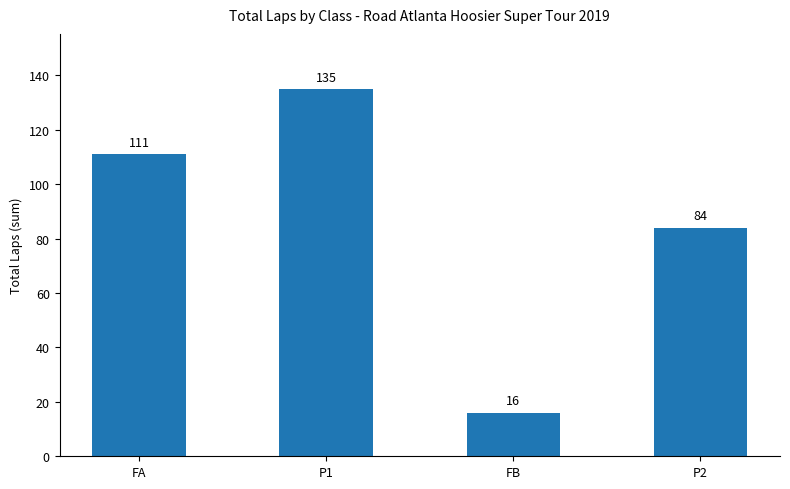

How many bars are there in total?

4